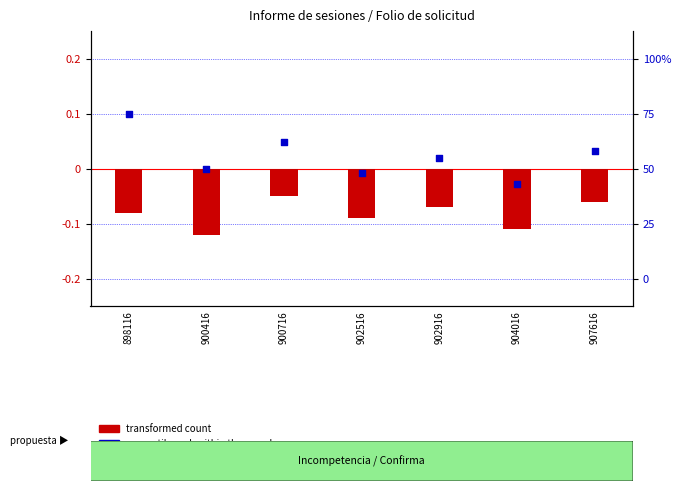

What are all the series names shown in the legend?

transformed count, percentile rank within the sample